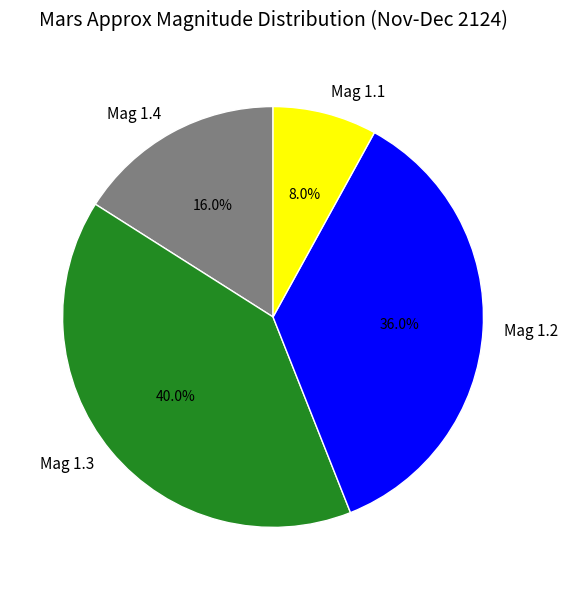

Rank the categories by value from lowest to highest.

Mag 1.1, Mag 1.4, Mag 1.2, Mag 1.3